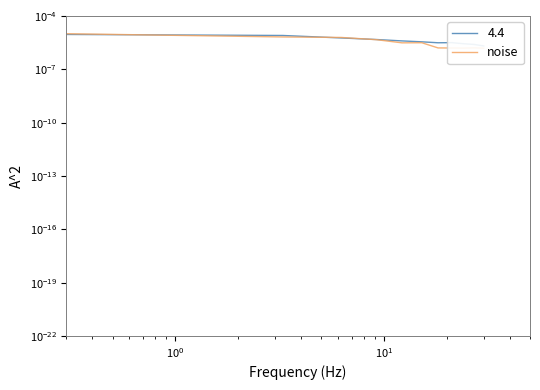

True or false: there are more than 1 points higher than both neighbors.

True